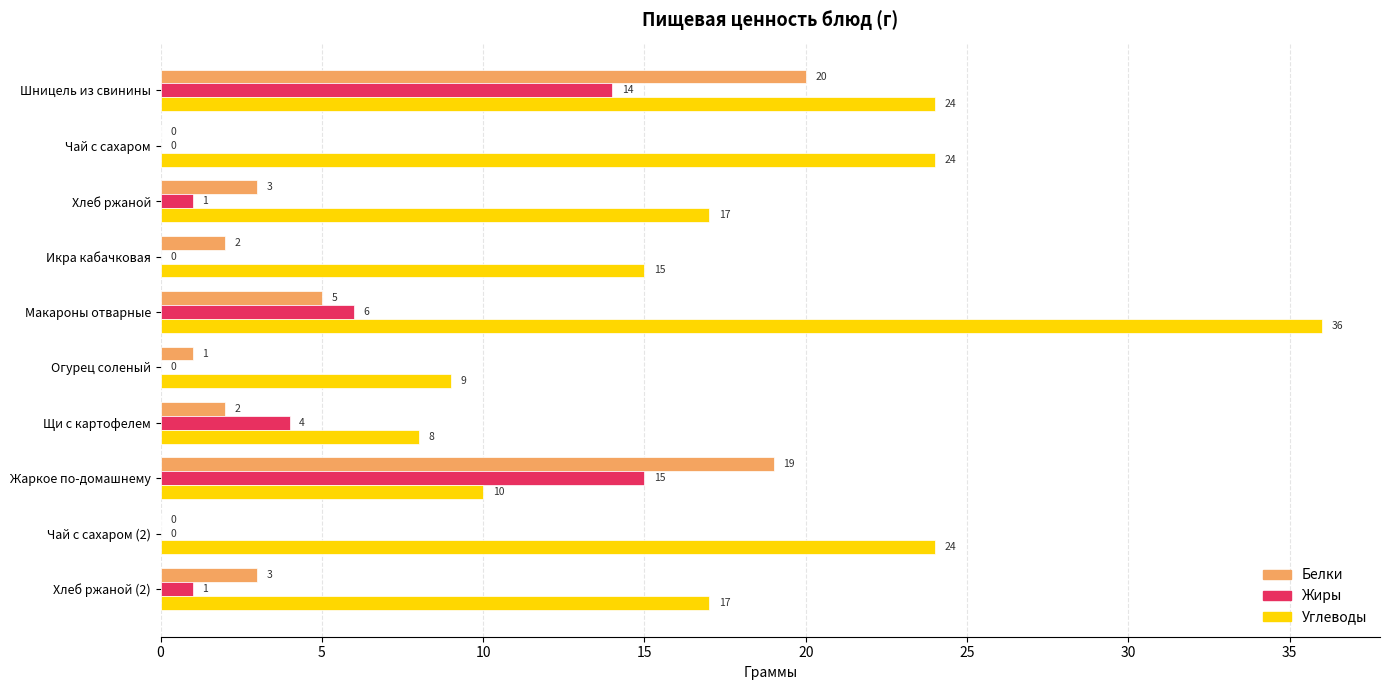

Between Чай с сахаром and Огурец соленый, which series saw the biggest shift?

Углеводы